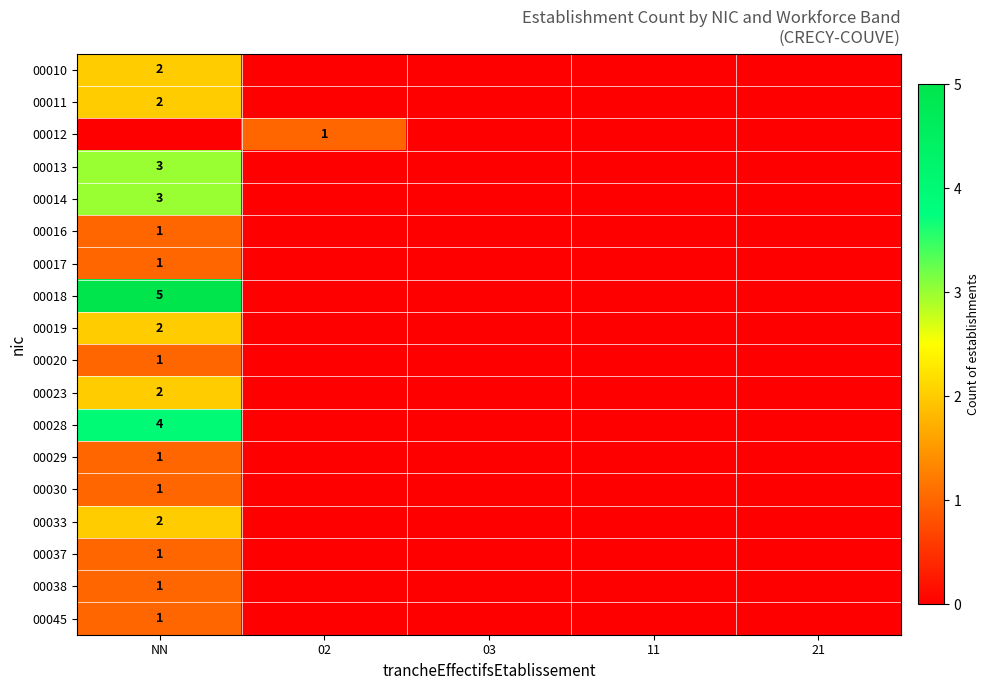

How many data points in 00019 are above 0?

1